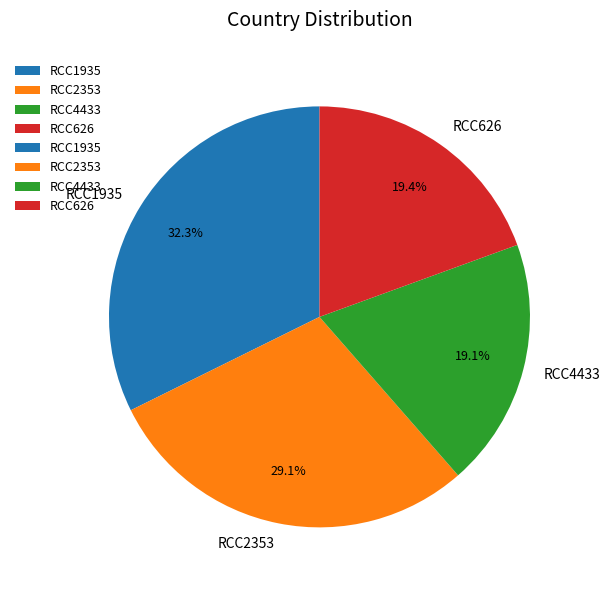

True or false: RCC626 accounts for 19% of the total.

True